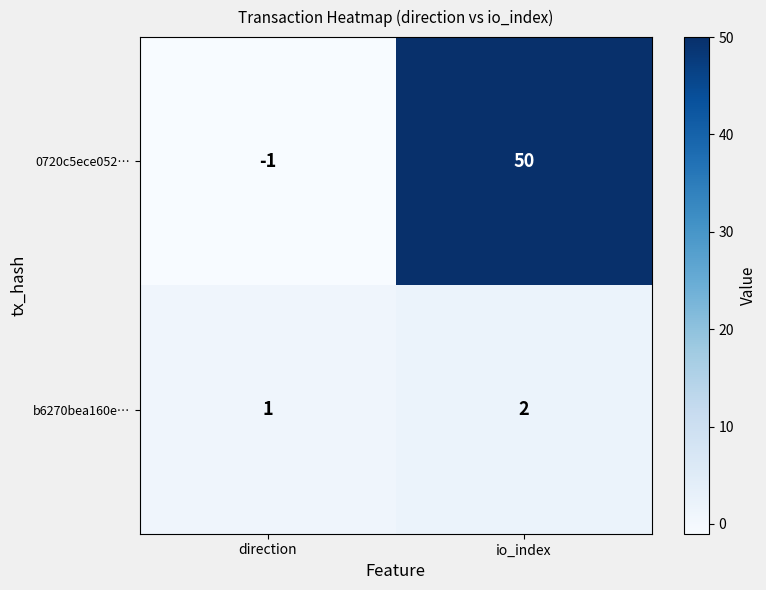

At how many categories does at least one series exceed 42?

1